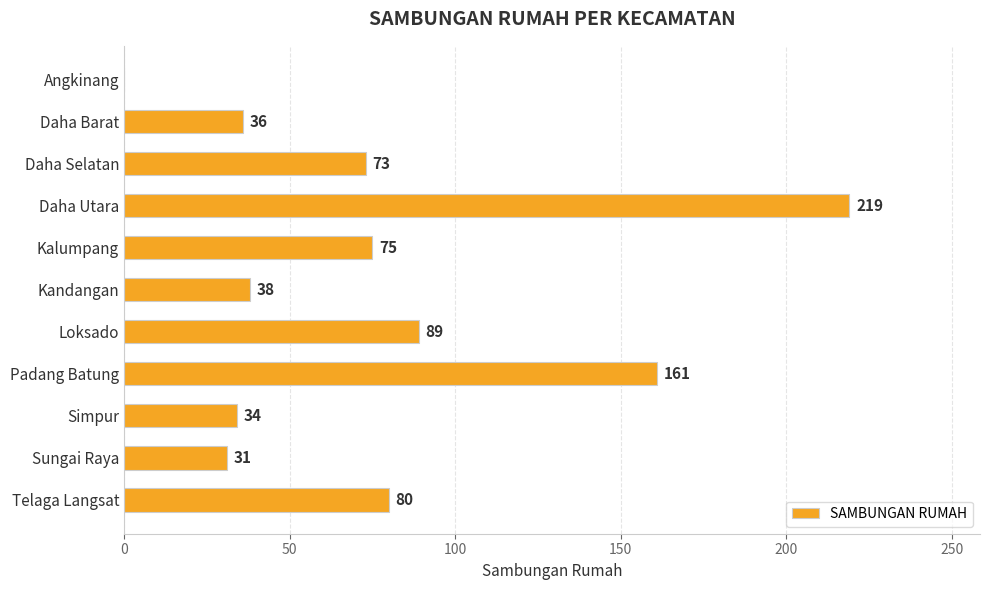

The chart shows a value of 80 at Telaga Langsat. True or false?

True